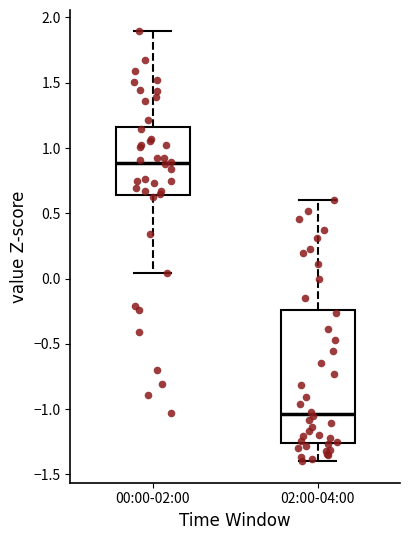

Reading left to right, read every box against the y-axis: the position of its median line, the range the box covers, and the ends of its whiskers. The values are not printed on the chart, so give them approximately, as read against the axis.

00:00-02:00: median 0.90, box 0.65 to 1.15, whiskers 0.05 to 1.90
02:00-04:00: median -1.05, box -1.25 to -0.25, whiskers -1.40 to 0.60